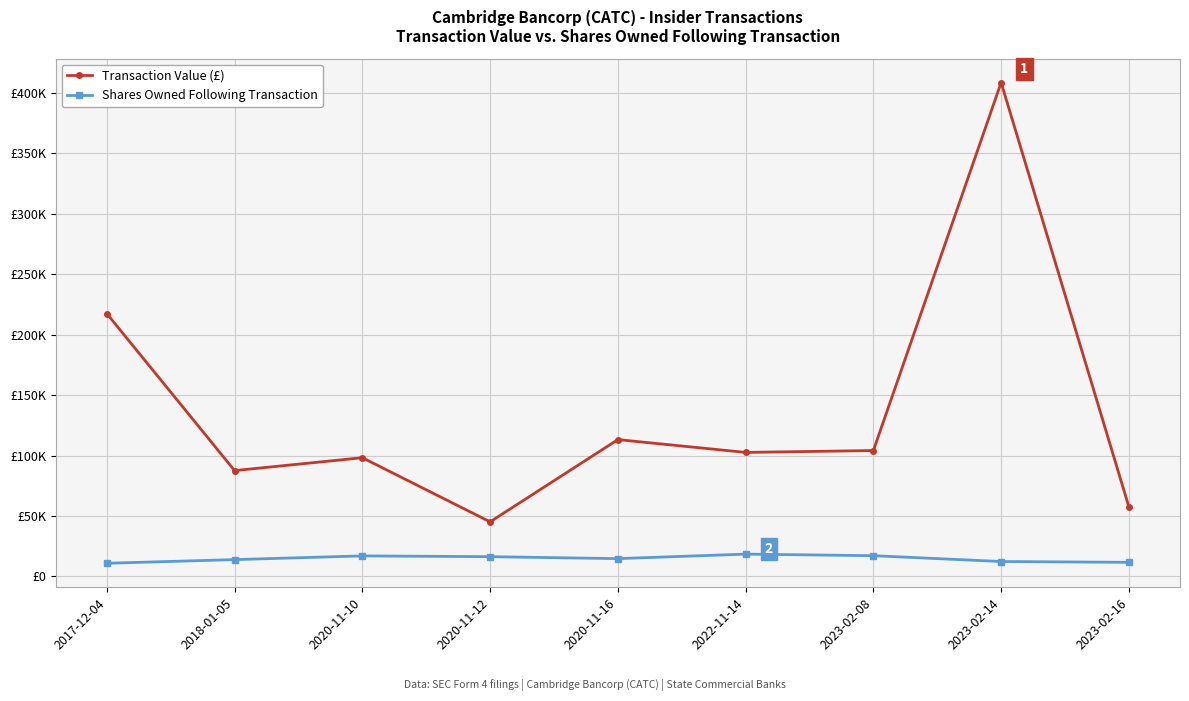

At which category does Transaction Value (£) reach its first local valley?

2018-01-05